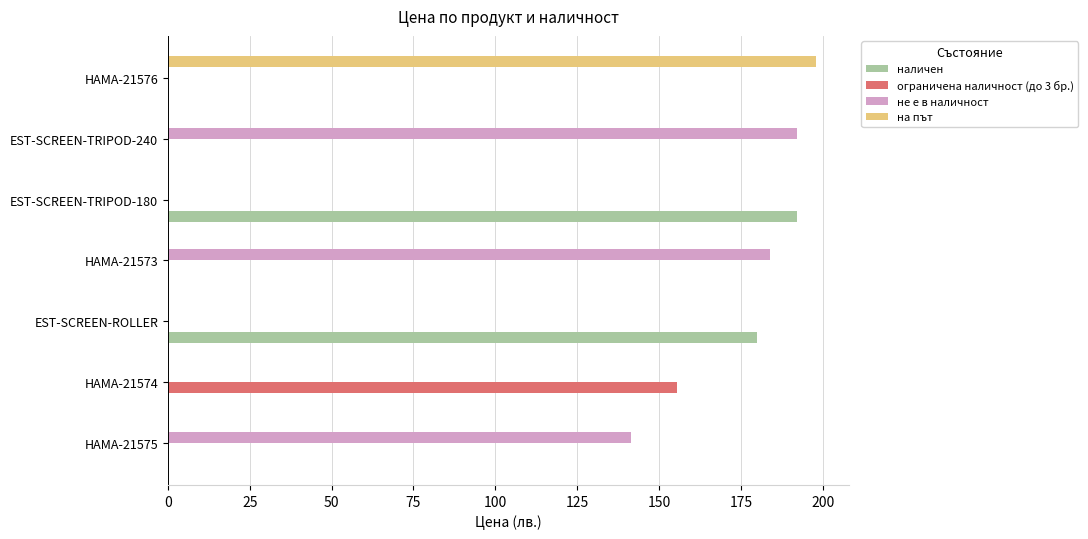

What is the sum of all наличен values?

372.0